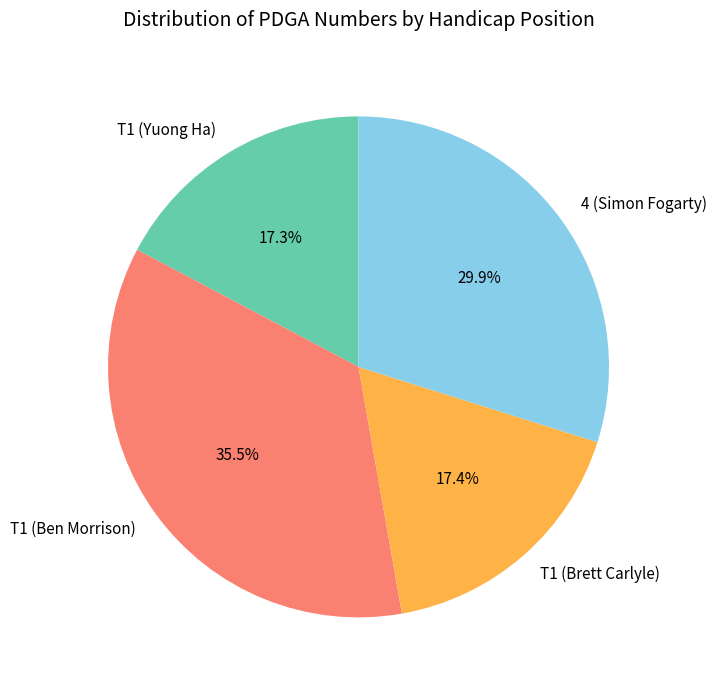

The T1 (Yuong Ha) slice represents 17% of the pie. True or false?

True